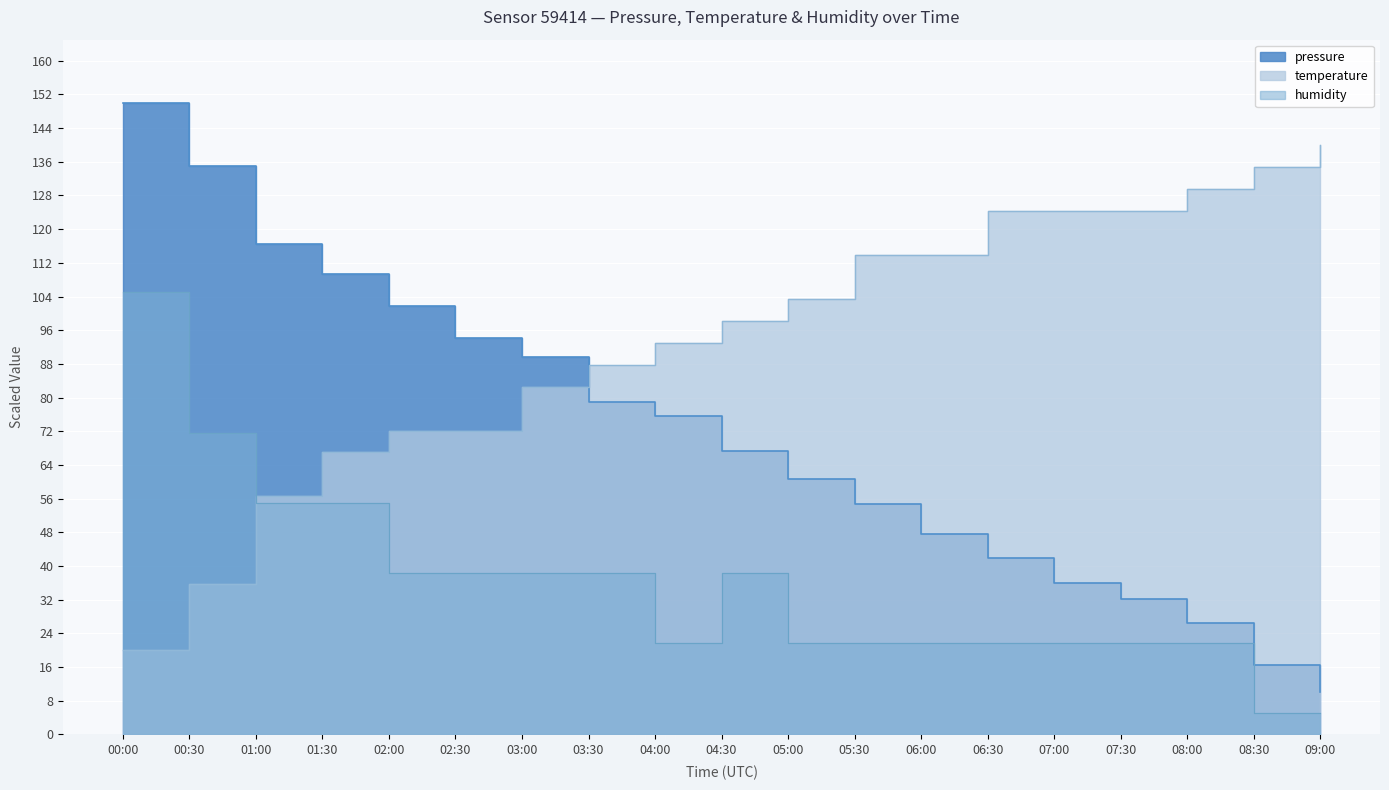

True or false: pressure has more than 2 points higher than both neighbors.

False